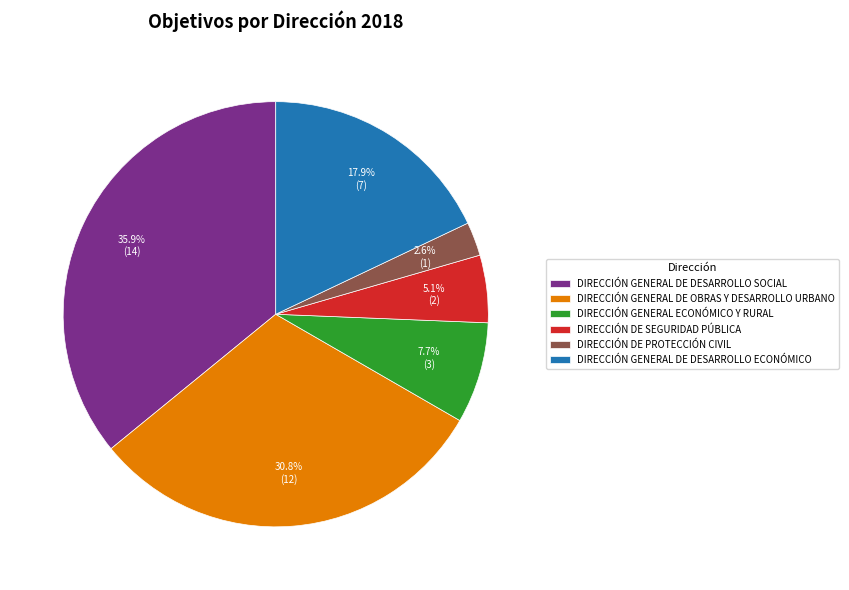

How many segments does this pie chart have?

6